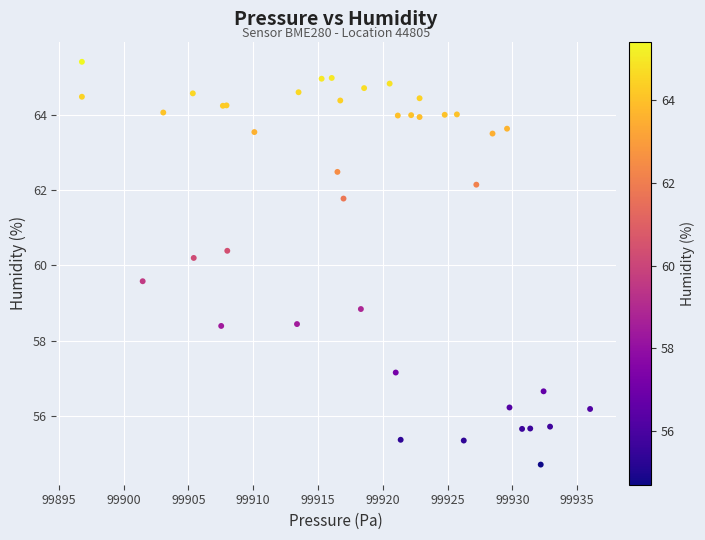

What Y value in the scatter plot is closest to 60?

60.2